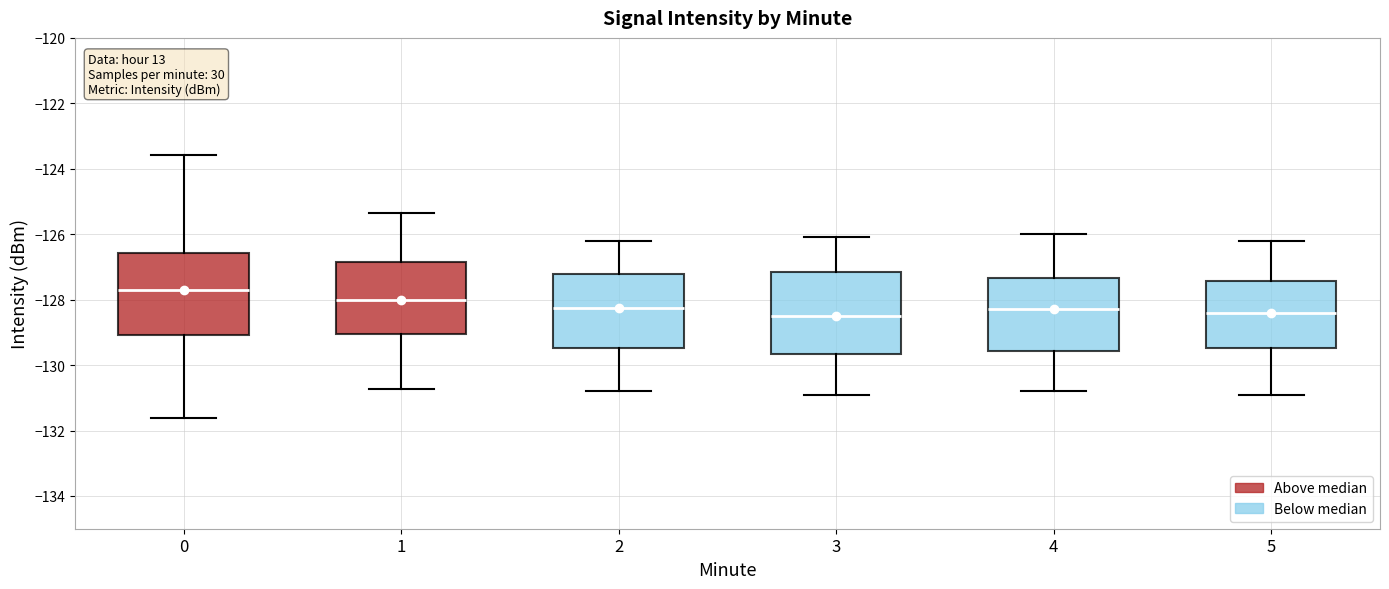

Where does the median line of the box at x = 2 sit on the y-axis? The values are not printed on the chart, so give them approximately, as read against the axis.

-128.2